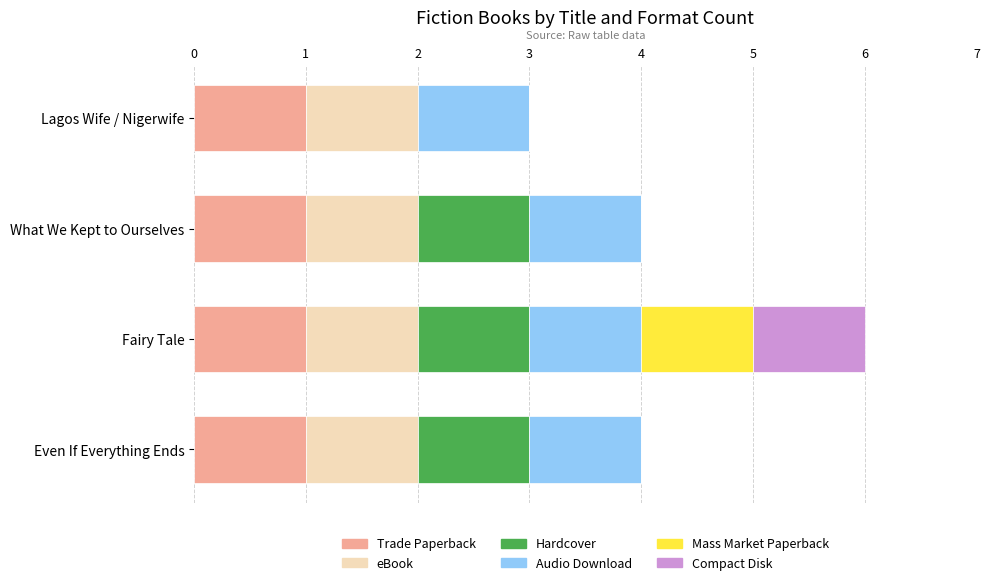

What is the sum of all Trade Paperback values?

4